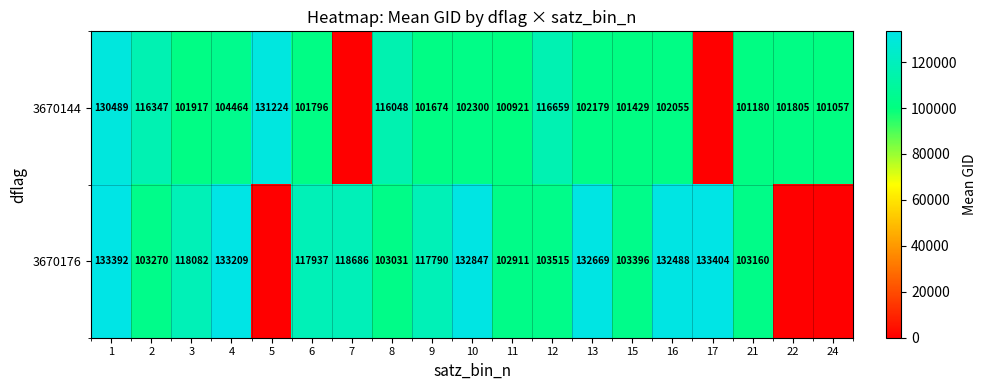

Is it true that 3670176 equals 46375 at 3?

False